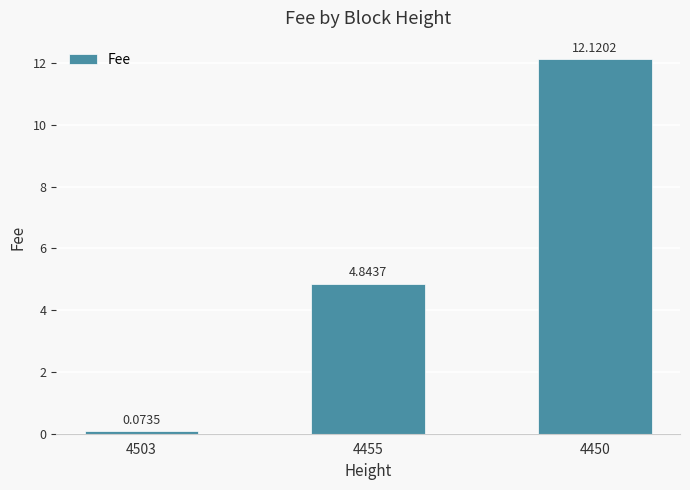

What is the ratio of the value at 4455 to the value at 4450?

0.4